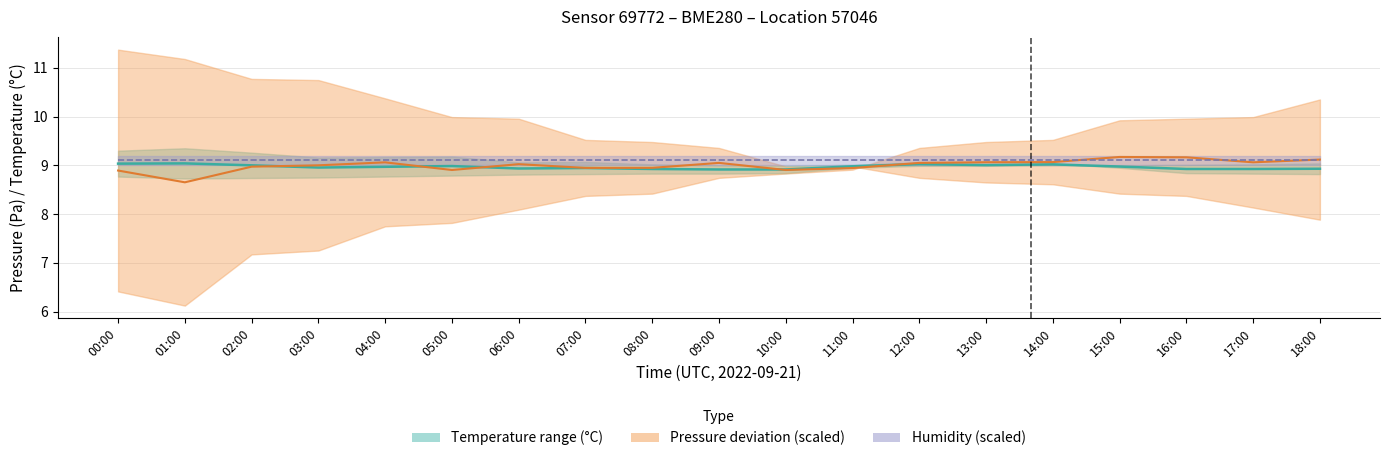

What is the label of the 7th point from the left?

06:00